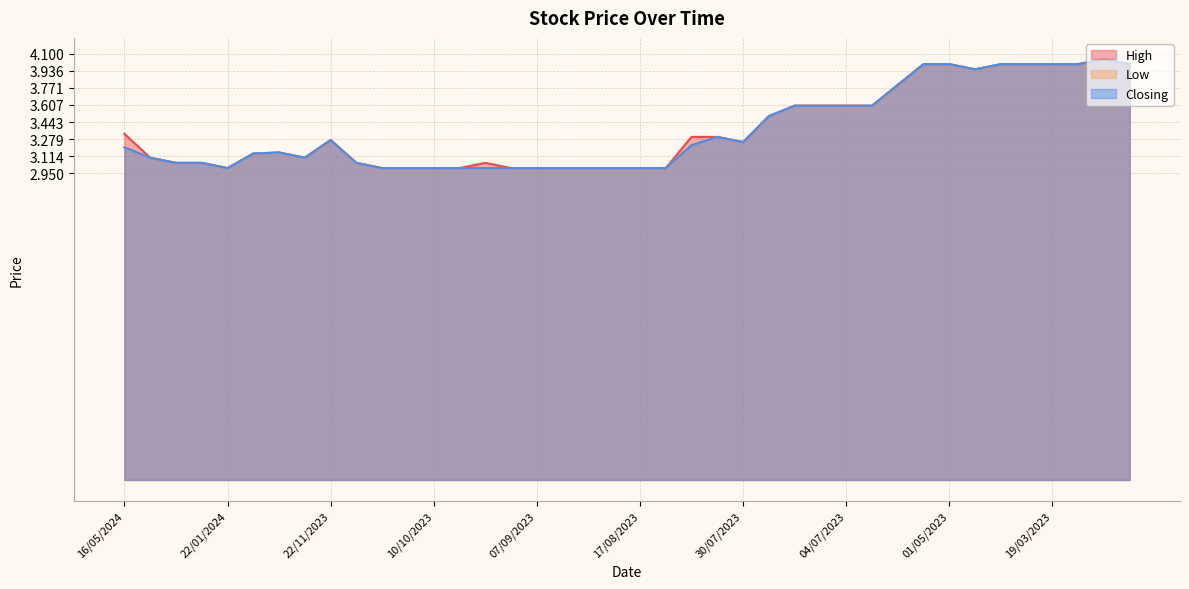

Reading right to left, transcribe all the data shown in this chart.

High: 4.0	4.0	4.0	4.0	4.0	4.0	4.0	4.0	4.0	3.8	3.6	3.6	3.6	3.6	3.5	3.2	3.3	3.3	3.0	3.0	3.0	3.0	3.0	3.0	3.0	3.0	3.0	3.0	3.0	3.0	3.0	3.3	3.1	3.1	3.1	3.0	3.0	3.0	3.1	3.3
Low: 4.0	4.0	4.0	4.0	4.0	4.0	4.0	4.0	4.0	3.8	3.6	3.6	3.6	3.6	3.5	3.2	3.3	3.2	3.0	3.0	3.0	3.0	3.0	3.0	3.0	3.0	3.0	3.0	3.0	3.0	3.0	3.3	3.1	3.1	3.1	3.0	3.0	3.0	3.1	3.2
Closing: 4.0	4.0	4.0	4.0	4.0	4.0	4.0	4.0	4.0	3.8	3.6	3.6	3.6	3.6	3.5	3.2	3.3	3.2	3.0	3.0	3.0	3.0	3.0	3.0	3.0	3.0	3.0	3.0	3.0	3.0	3.0	3.3	3.1	3.1	3.1	3.0	3.0	3.0	3.1	3.2